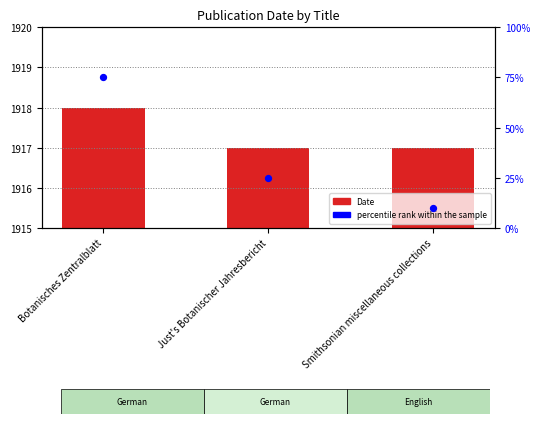

Which series has the largest Y range (max minus min)?

percentile rank within the sample